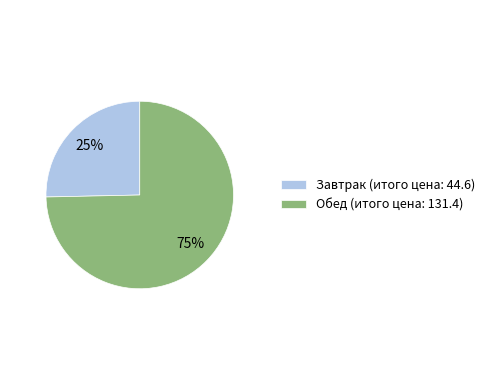

To the nearest percent, what portion does Обед represent?

75%